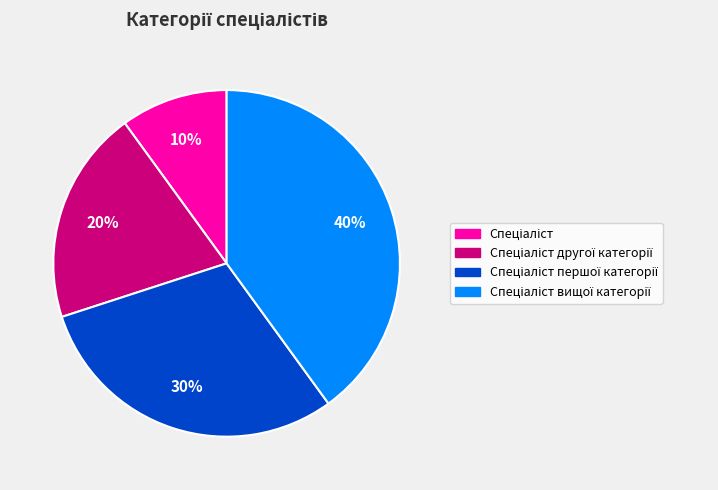

To the nearest percent, what is the difference between the largest and smallest slice percentages?

30%